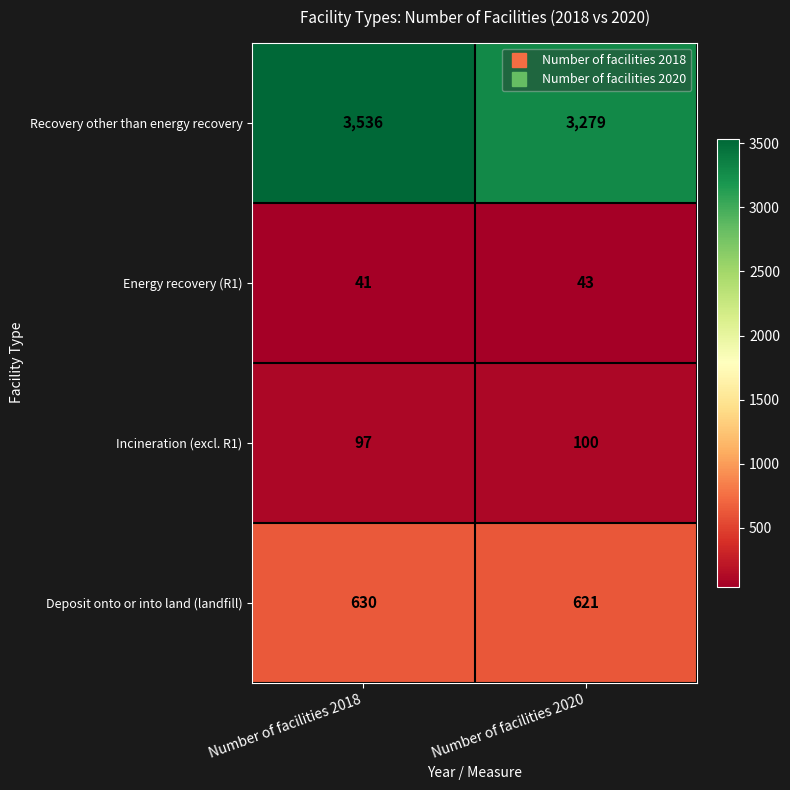

Reading right to left, extract all data points from this chart.

Recovery other than energy recovery: Number of facilities 2020=3279	Number of facilities 2018=3536
Energy recovery (R1): Number of facilities 2020=43	Number of facilities 2018=41
Incineration (excl. R1): Number of facilities 2020=100	Number of facilities 2018=97
Deposit onto or into land (landfill): Number of facilities 2020=621	Number of facilities 2018=630